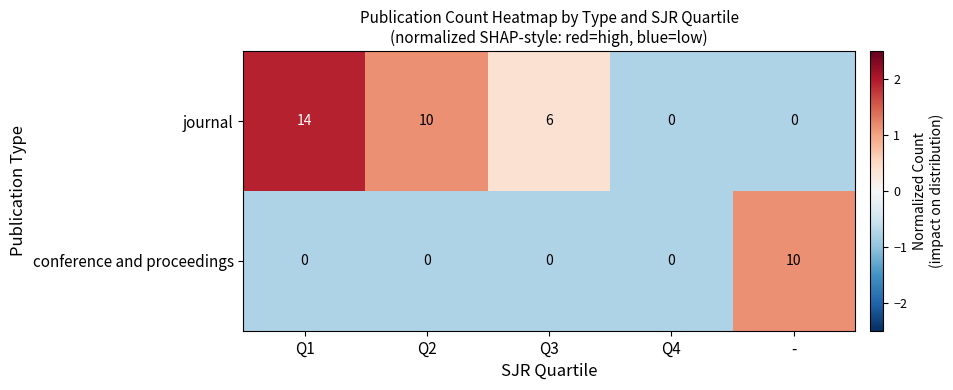

Read the journal value at Q2.

10